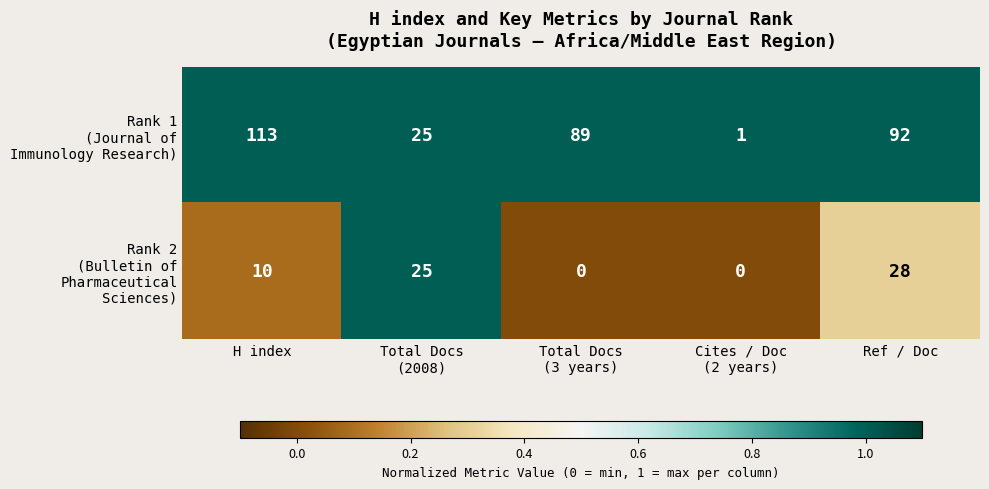

What is the greatest value displayed?

113